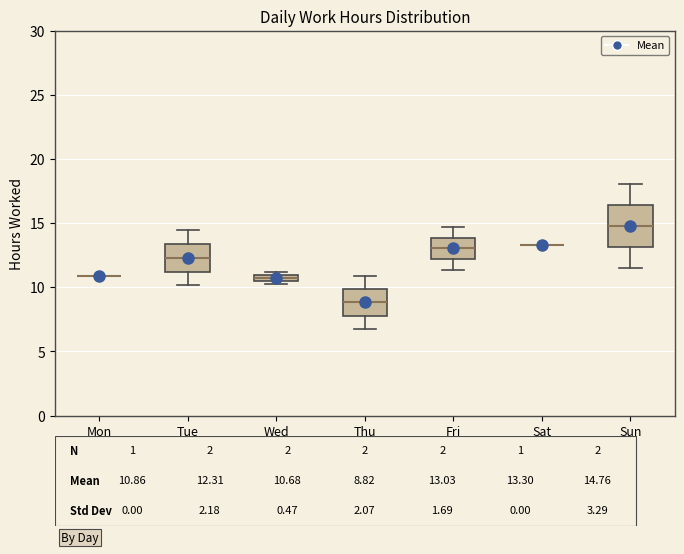

Where is the upper edge of the box for Sun on the y-axis? The values are not printed on the chart, so give them approximately, as read against the axis.

16.5